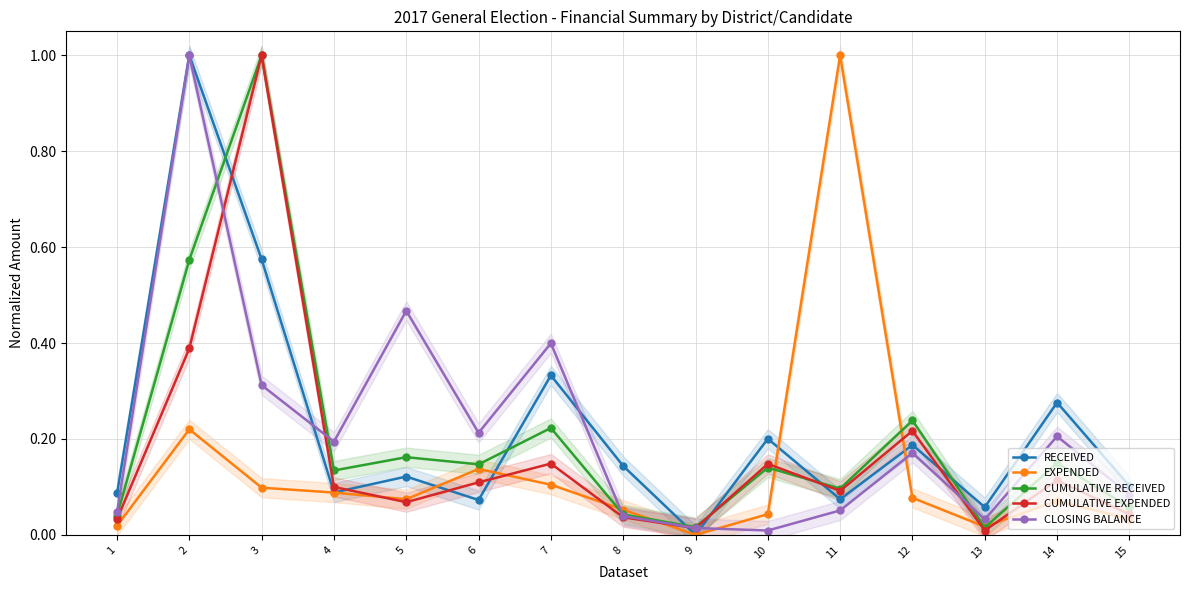

What is the average value of the CUMULATIVE EXPENDED series?

0.2